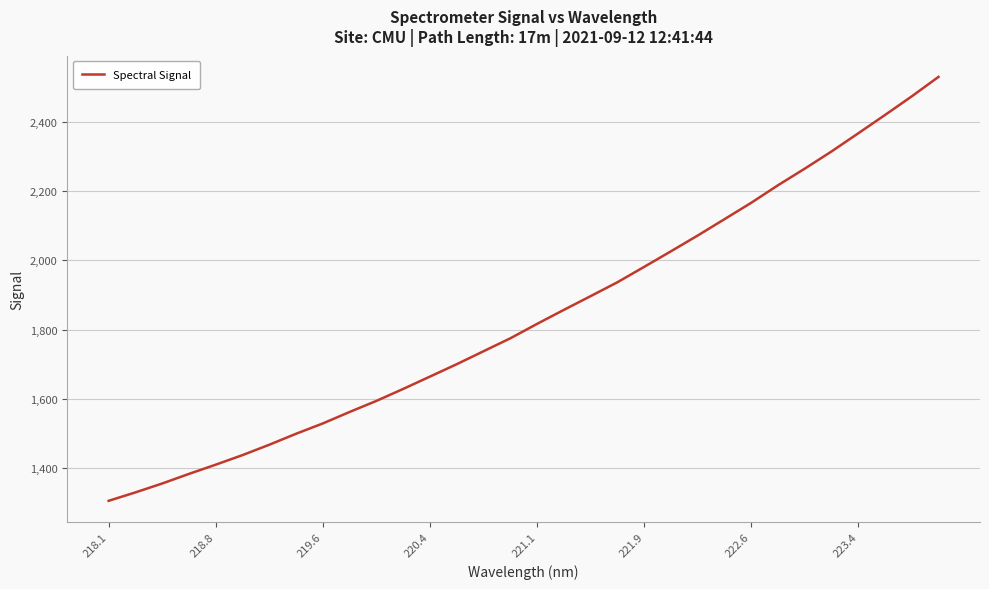

What is the difference between the maximum and minimum values?

1223.2